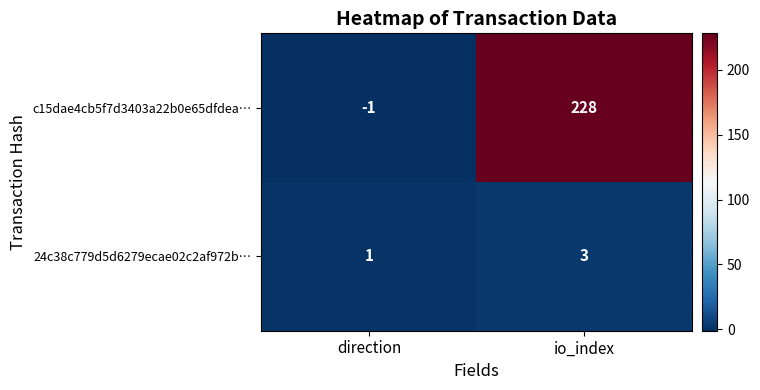

Reading left to right, transcribe all the data shown in this chart.

c15dae4cb5f7d3403a22b0e65dfdea…: direction=-1	io_index=228
24c38c779d5d6279ecae02c2af972b…: direction=1	io_index=3